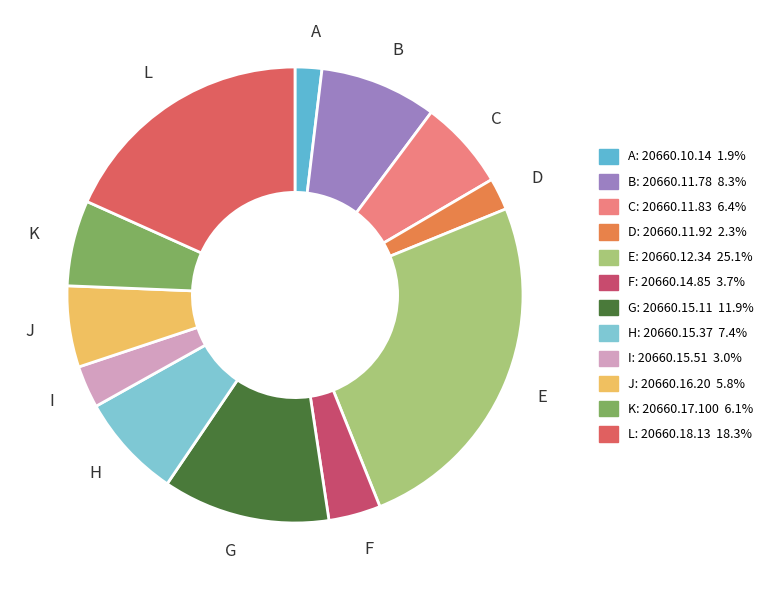

Combined, do J and L account for over 50%?

No